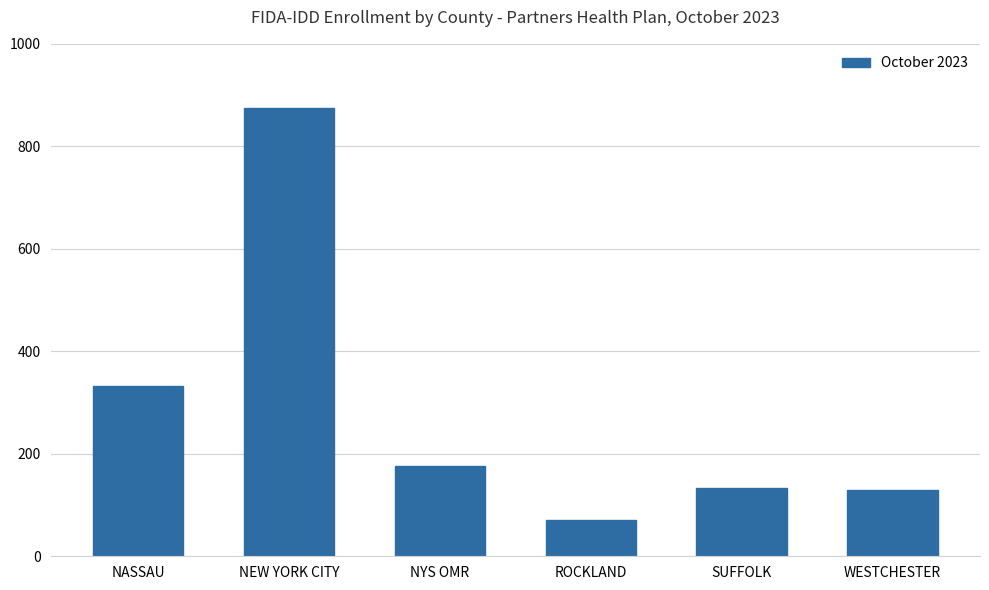

True or false: the data shows 176 at NYS OMR.

True